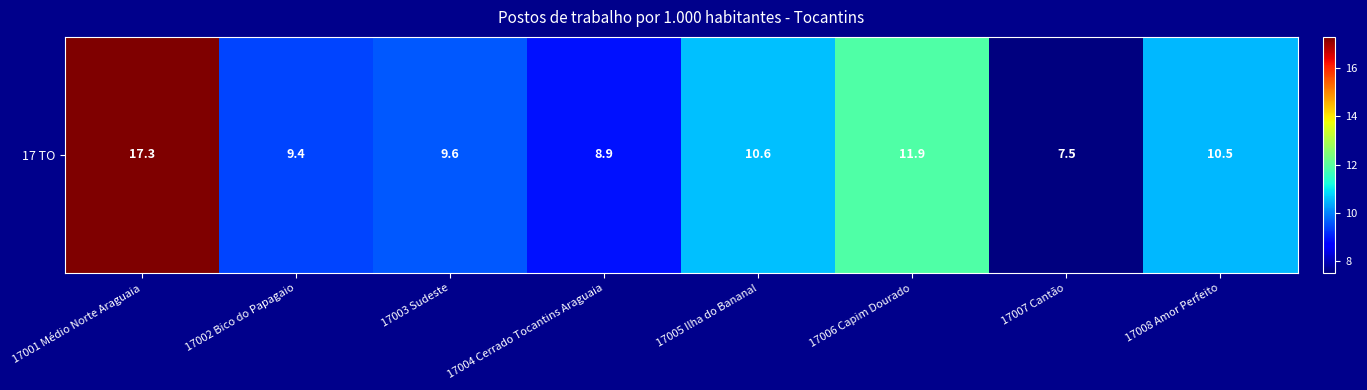

Approximately how many times larger is the value at 17007 Cantão compared to 17003 Sudeste?

0.8